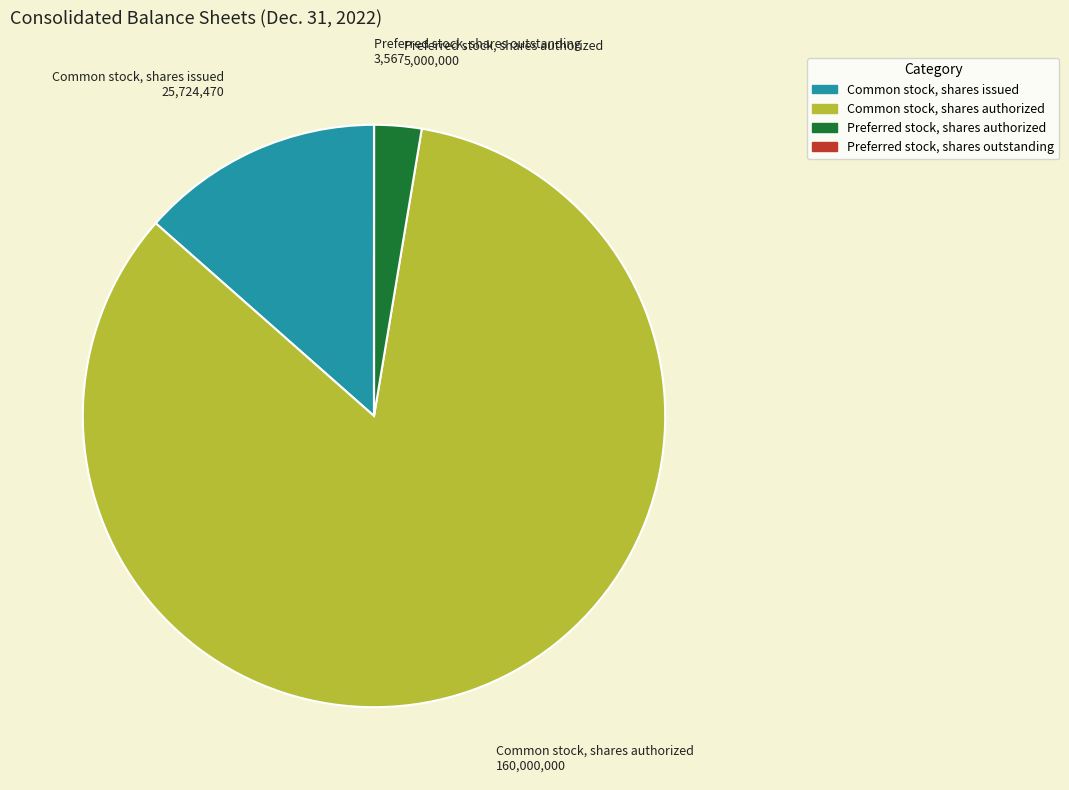

The Preferred stock, shares authorized slice represents 14% of the pie. True or false?

False